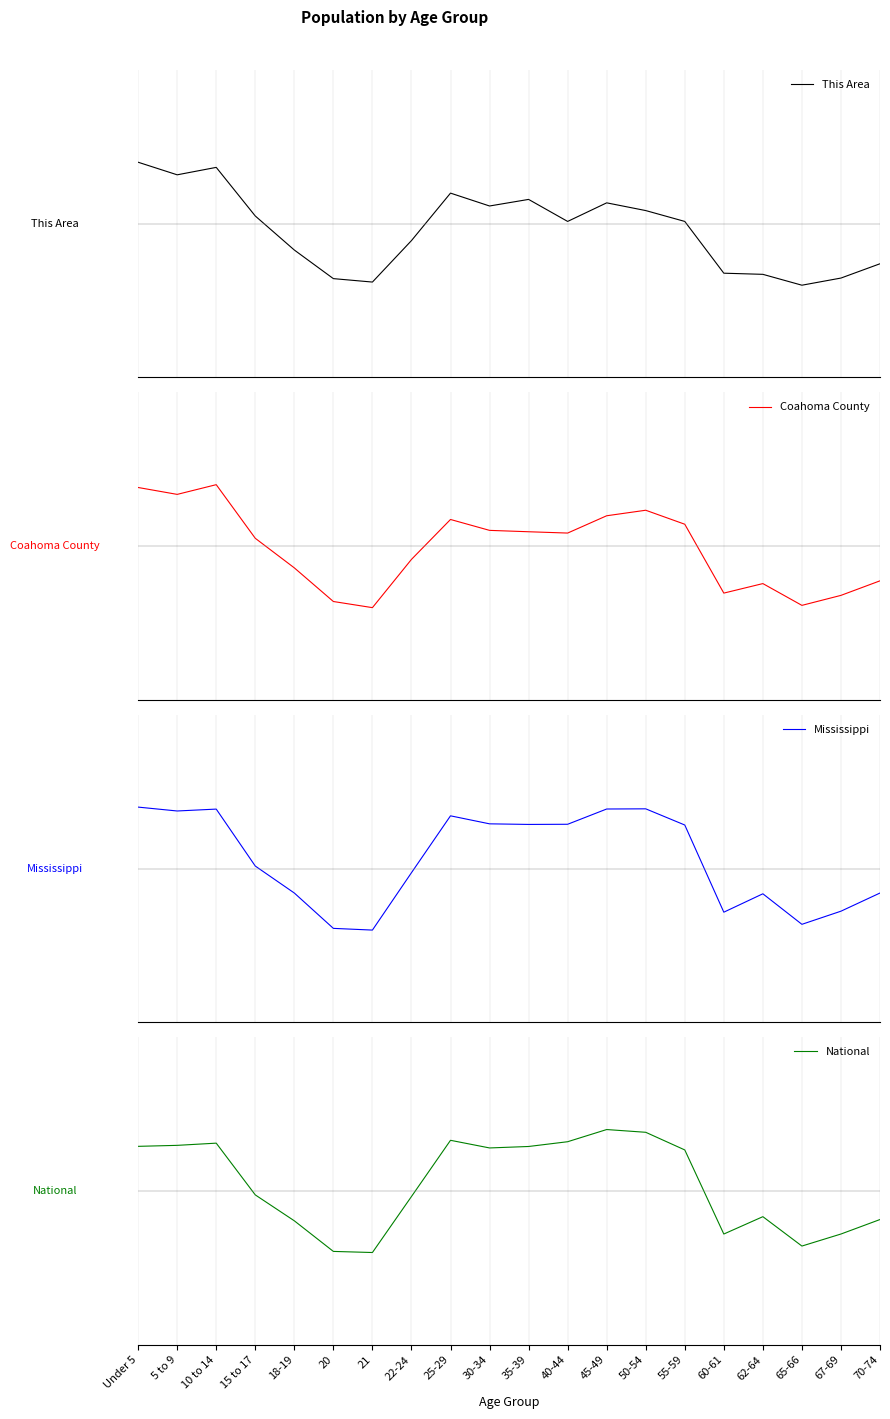

True or false: Coahoma County has a value of 0.4 at Under 5.

True